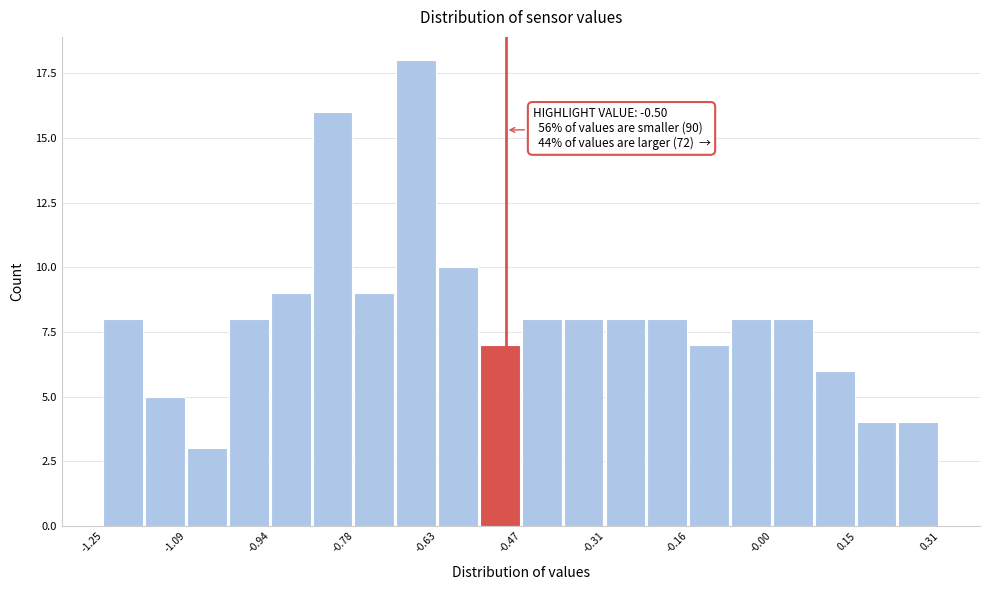

Around what value on the x-axis is the tallest bar? Give the approximate position of its centre, as read against the axis.

-0.66